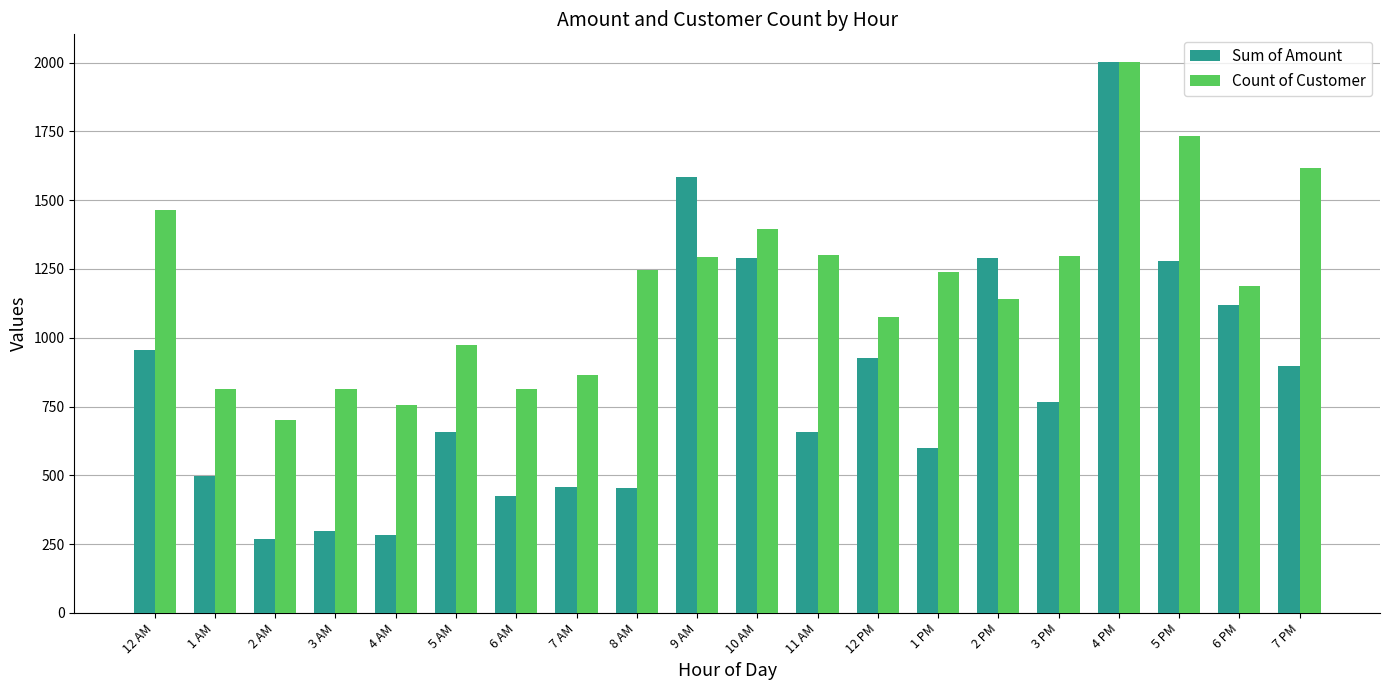

Which series has the widest spread of values?

Sum of Amount